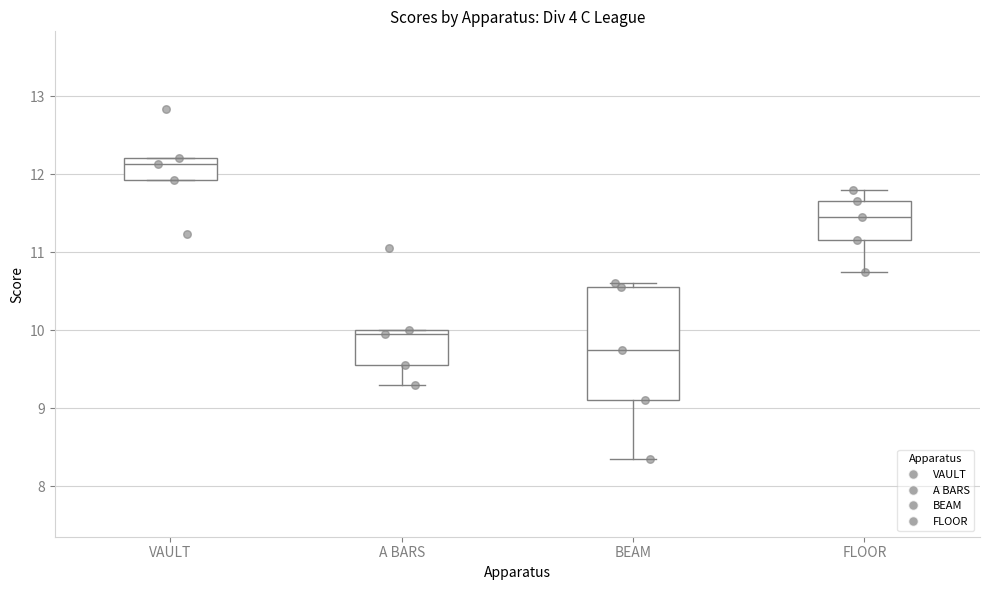

Where is the lower edge of the box for A BARS on the y-axis? The values are not printed on the chart, so give them approximately, as read against the axis.

9.6